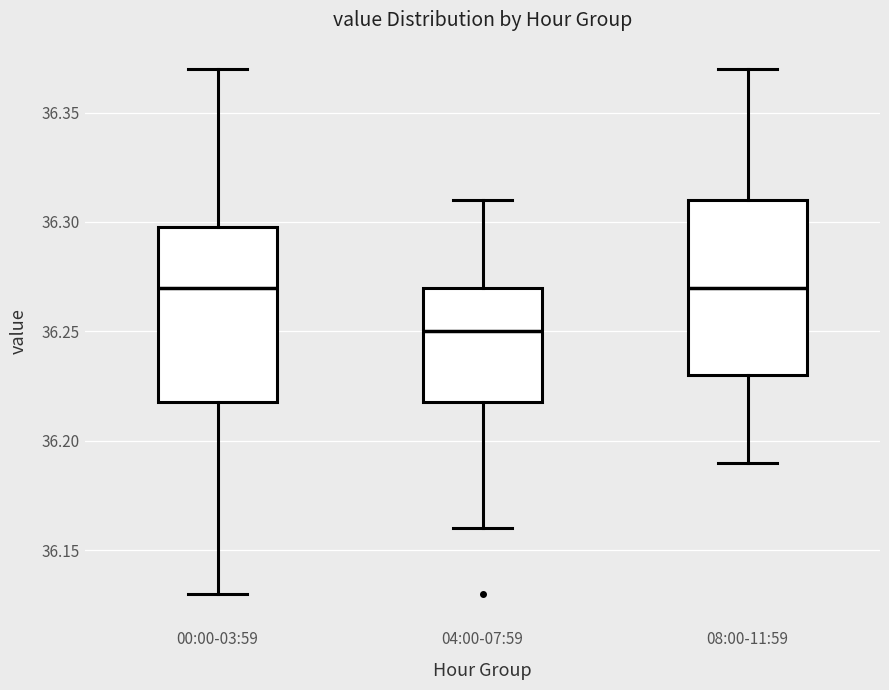

Where is the upper edge of the box for 08:00-11:59 on the y-axis? The values are not printed on the chart, so give them approximately, as read against the axis.

36.31